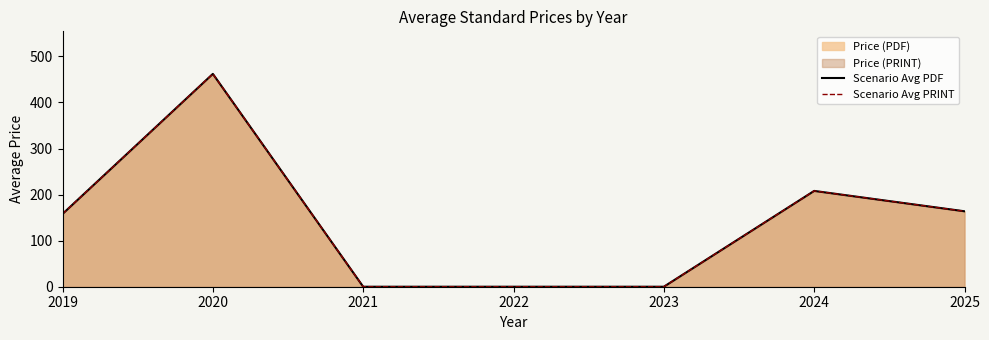

What is the value of the Scenario Avg PRINT point at the 1st from the left?

158.0